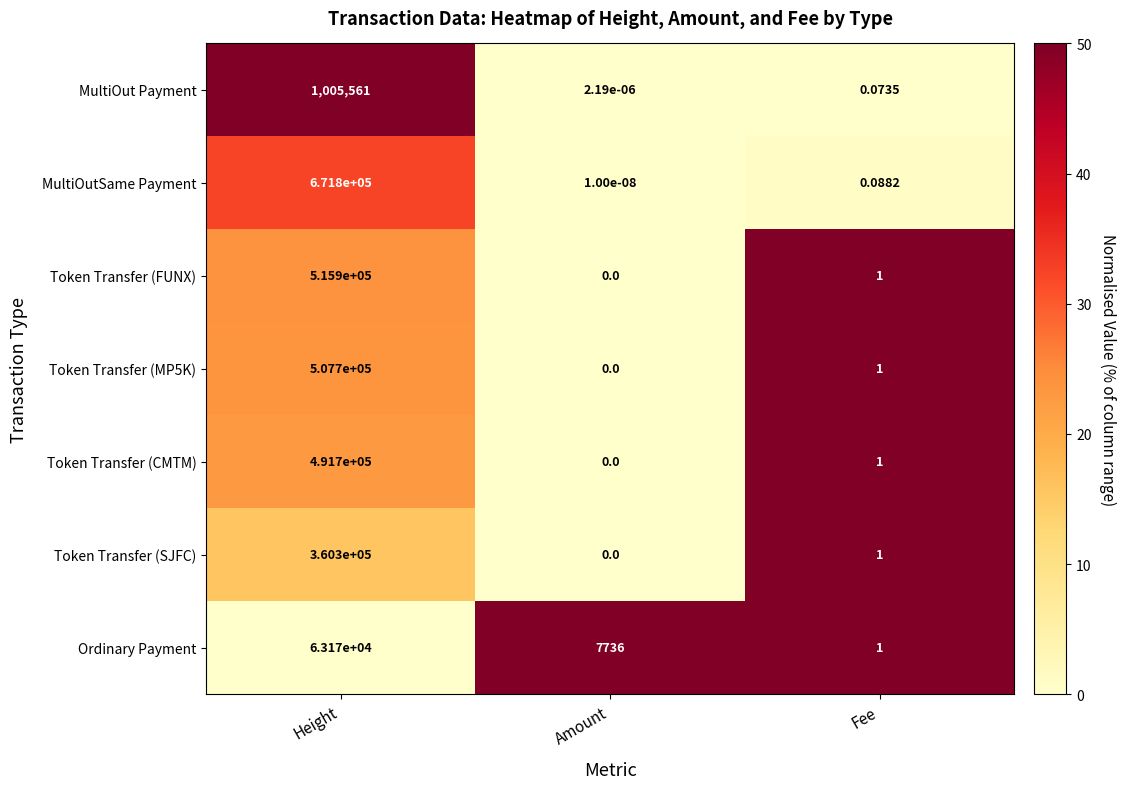

At which label is Ordinary Payment closest to 31585?

Amount